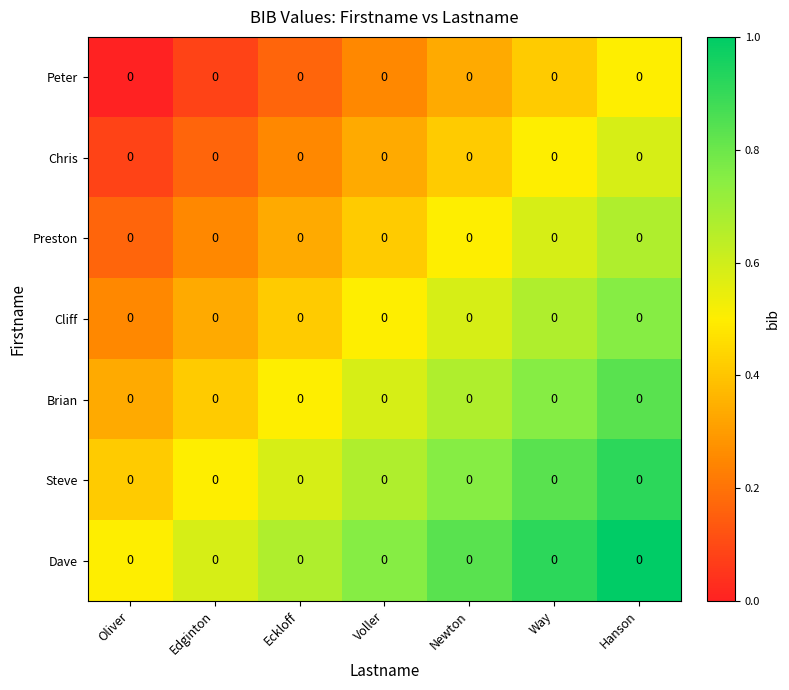

True or false: Steve has a value of 0.4 at Oliver.

True